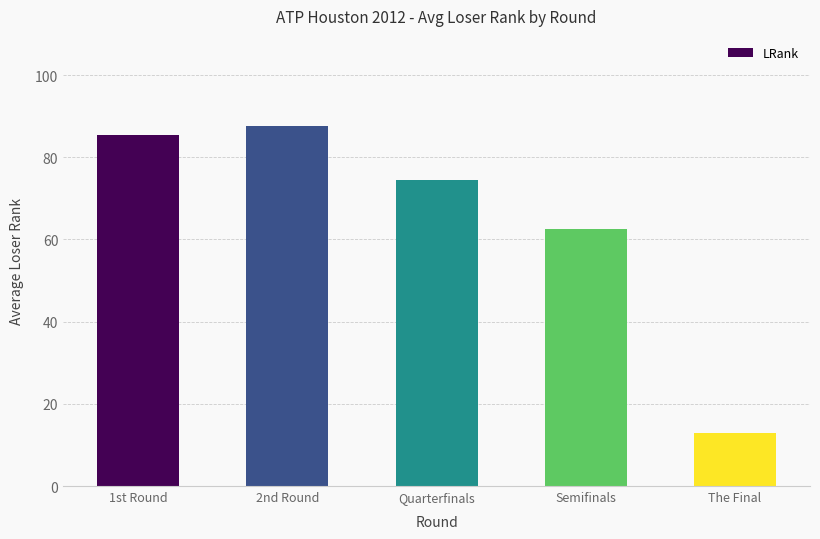

Rank the categories by value from highest to lowest.

2nd Round, 1st Round, Quarterfinals, Semifinals, The Final